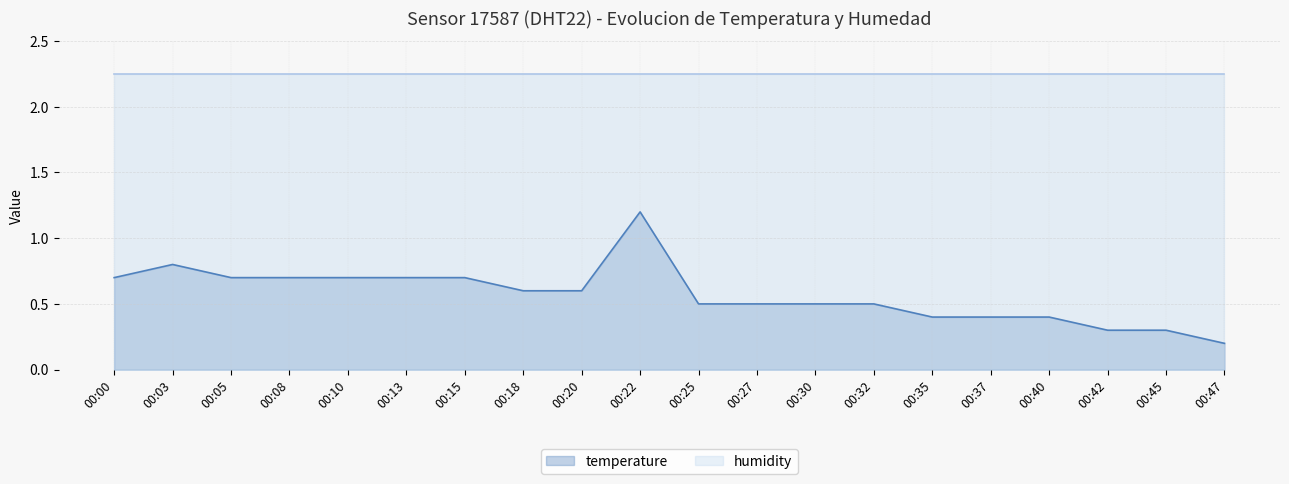

Between 00:18 and 00:13, which is larger?

00:13